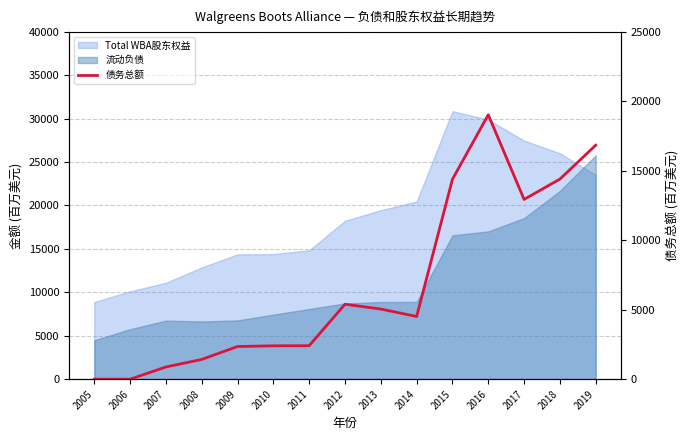

Between 2016 and 2013, which is larger?

2016